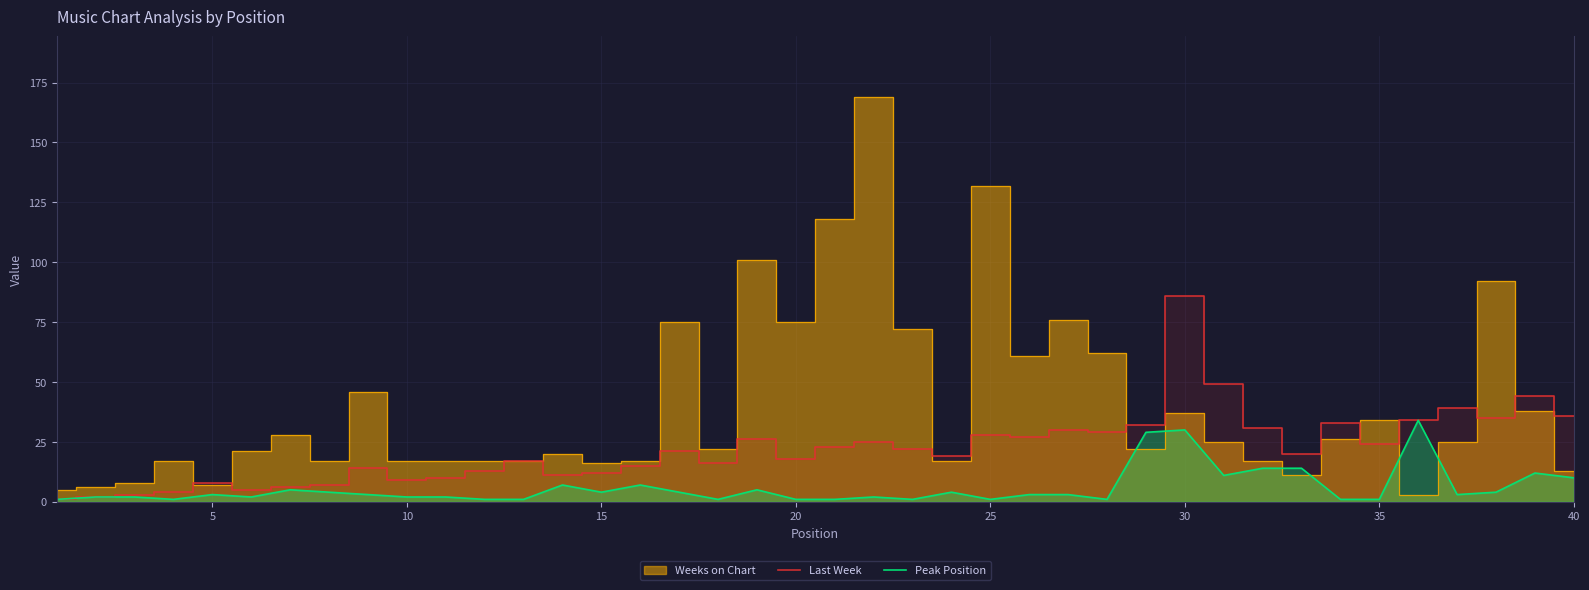

What is the highest value of the Peak Position series?

34